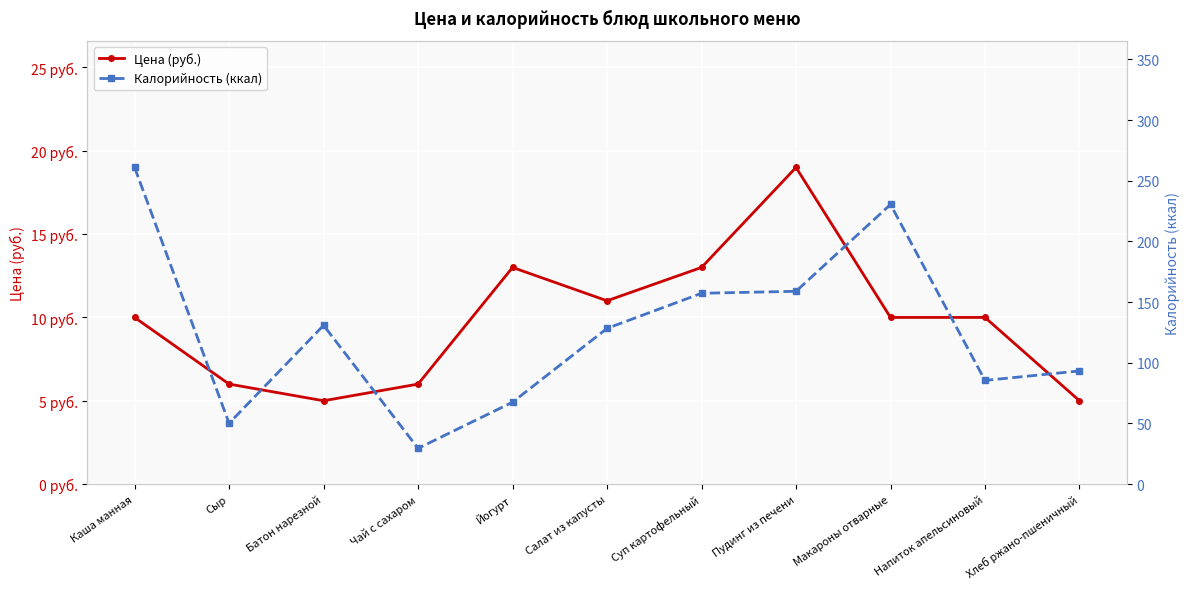

What is the label of the 3rd point from the left?

Батон нарезной